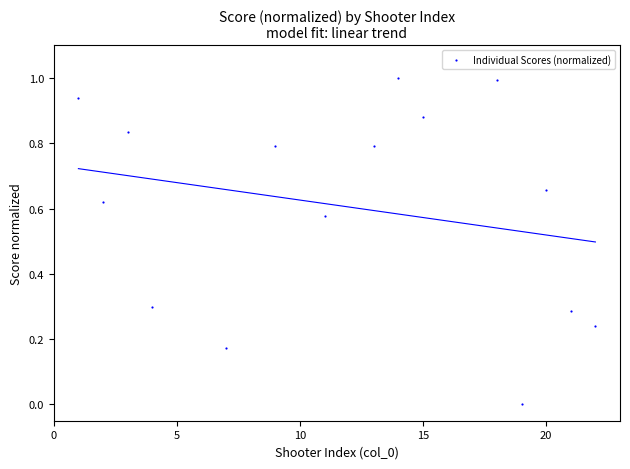

What is the range of Y values (max minus min)?

1.0